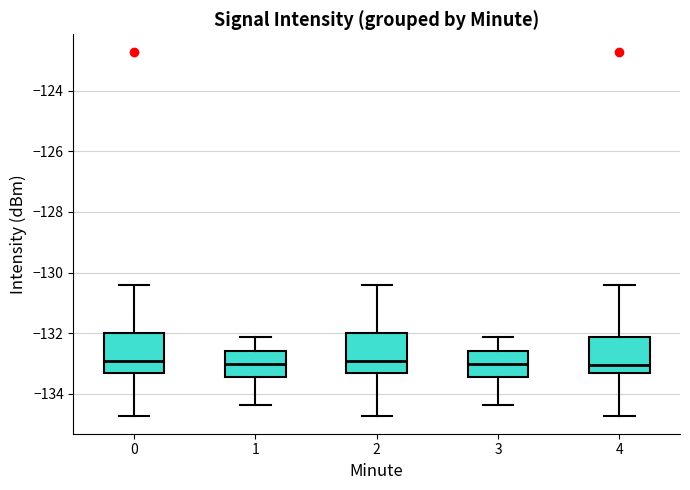

Reading left to right, read every box against the y-axis: the position of its median line, the range the box covers, and the ends of its whiskers. The values are not printed on the chart, so give them approximately, as read against the axis.

0: median -133.0, box -133.4 to -132.0, whiskers -134.8 to -130.4
1: median -133.0, box -133.4 to -132.6, whiskers -134.4 to -132.2
2: median -133.0, box -133.4 to -132.0, whiskers -134.8 to -130.4
3: median -133.0, box -133.4 to -132.6, whiskers -134.4 to -132.2
4: median -133.0, box -133.4 to -132.2, whiskers -134.8 to -130.4